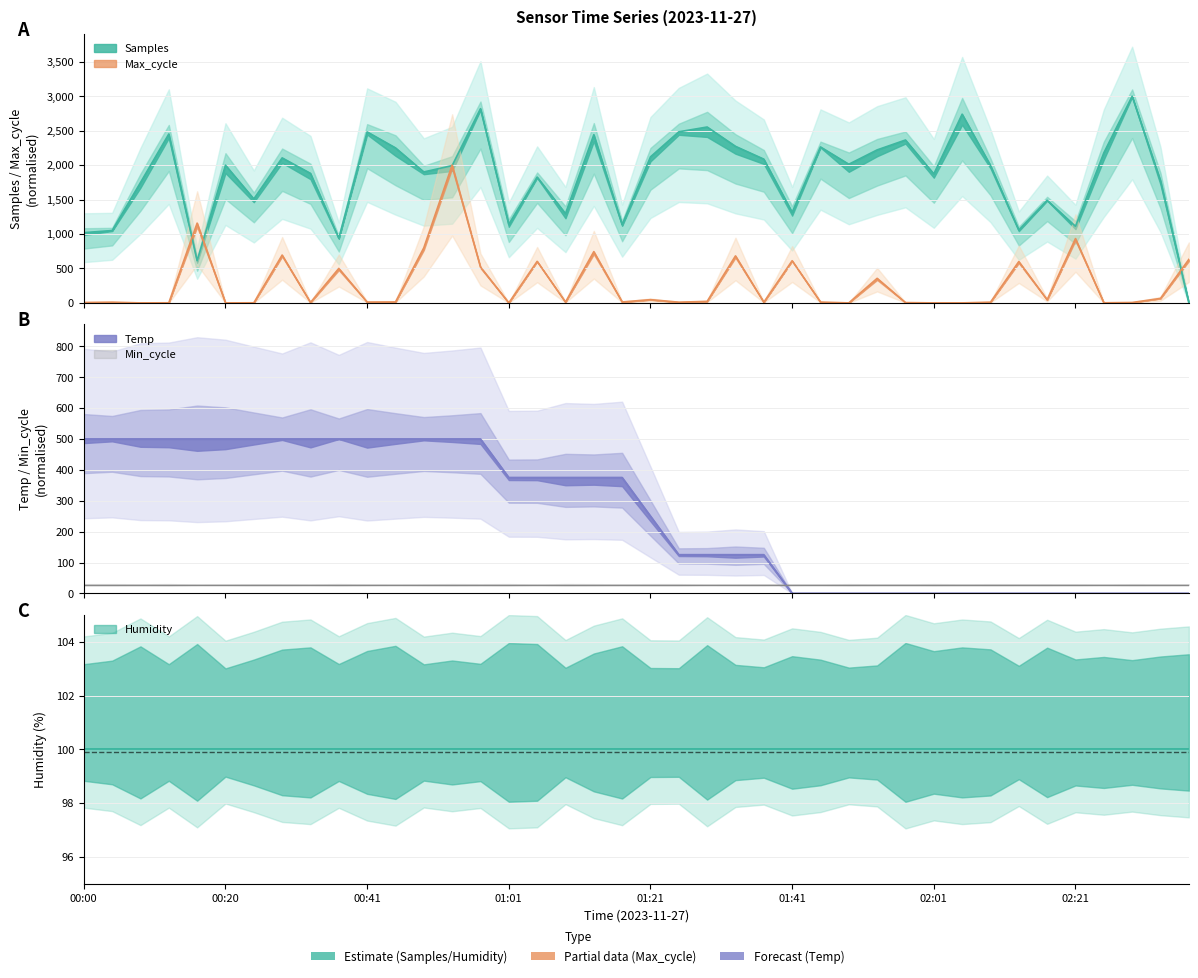

In Max_cycle, how many points are higher than both neighbors (excluding endpoints)?

13